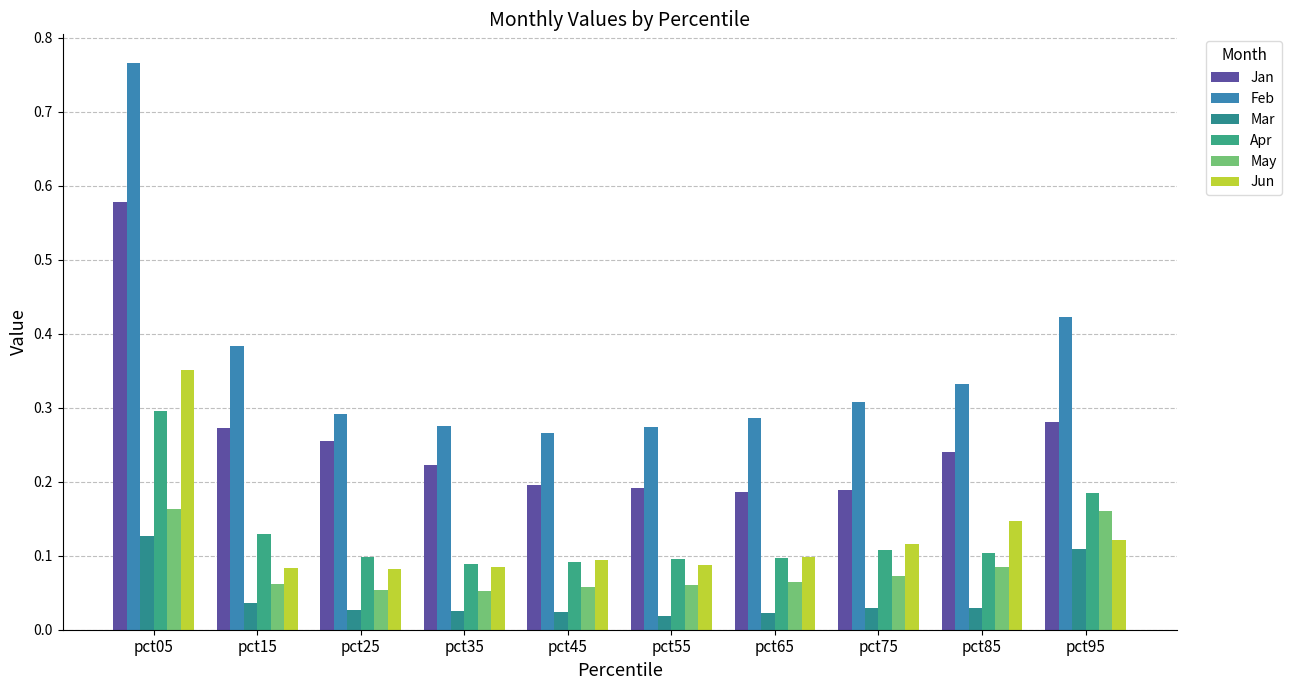

At which category is the sum across all series the highest?

pct05